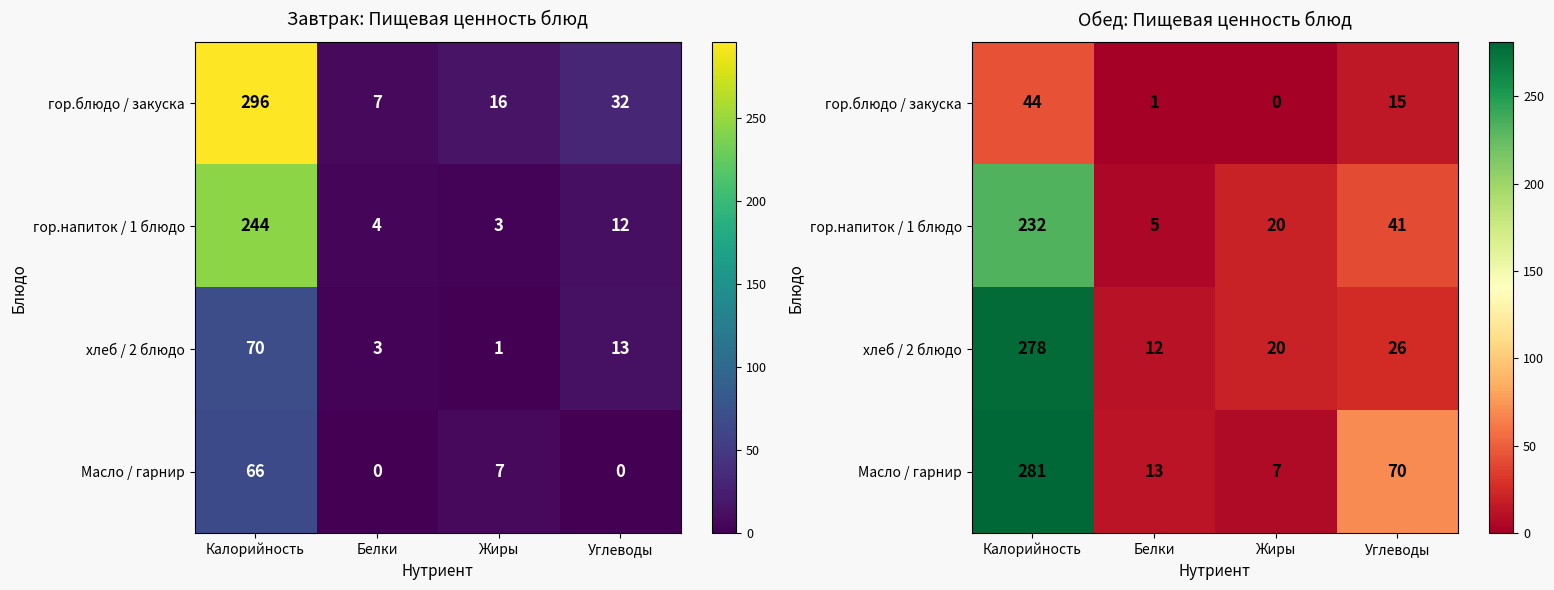

What is the difference between the highest and lowest values at Углеводы?

55